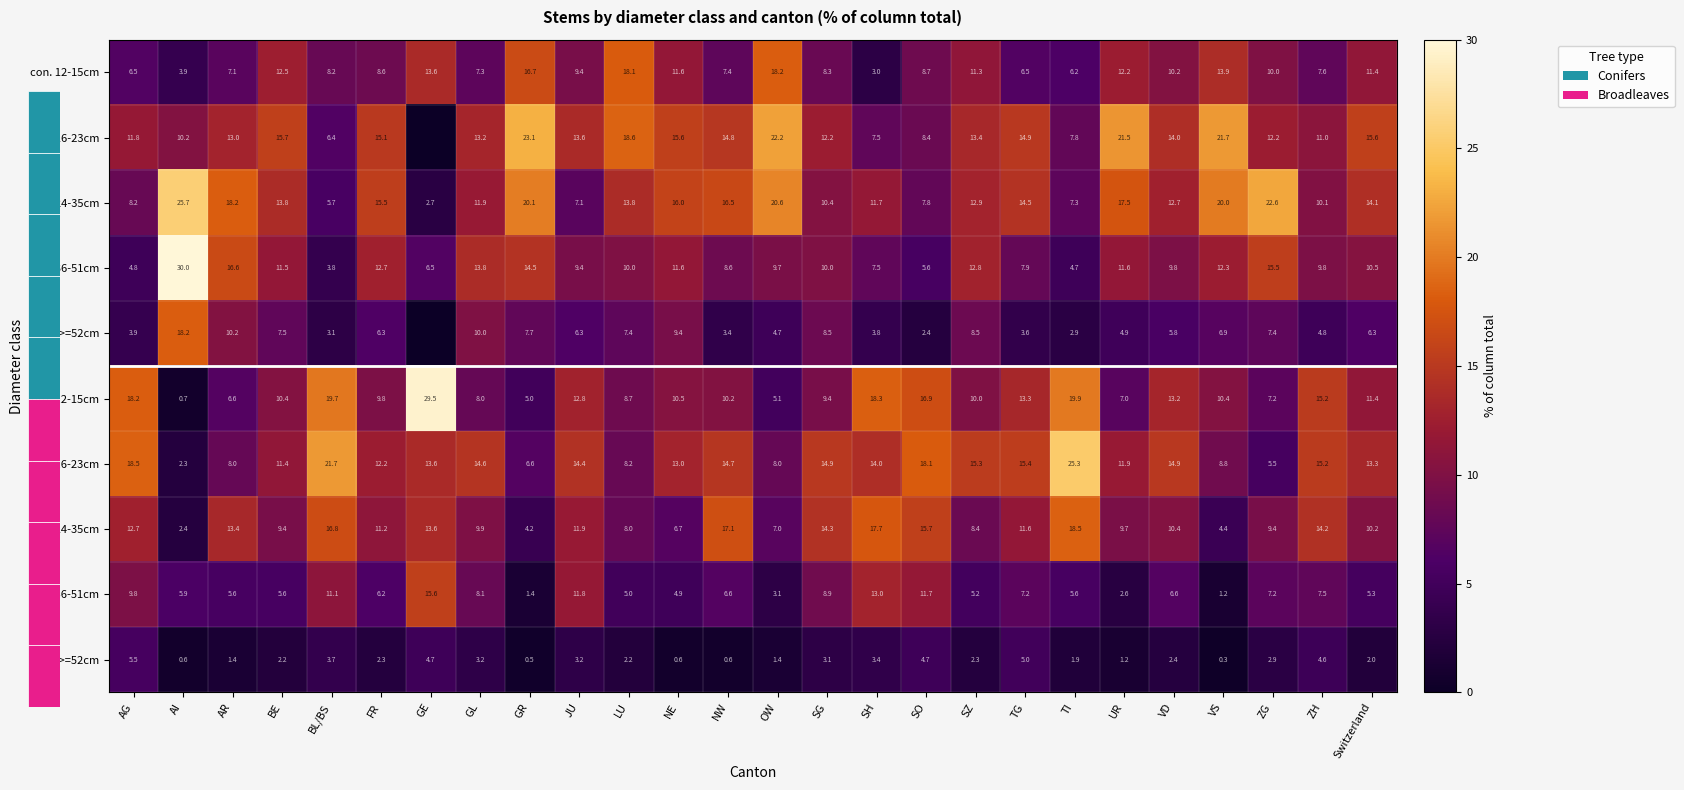

What is the greatest value displayed?

30.0